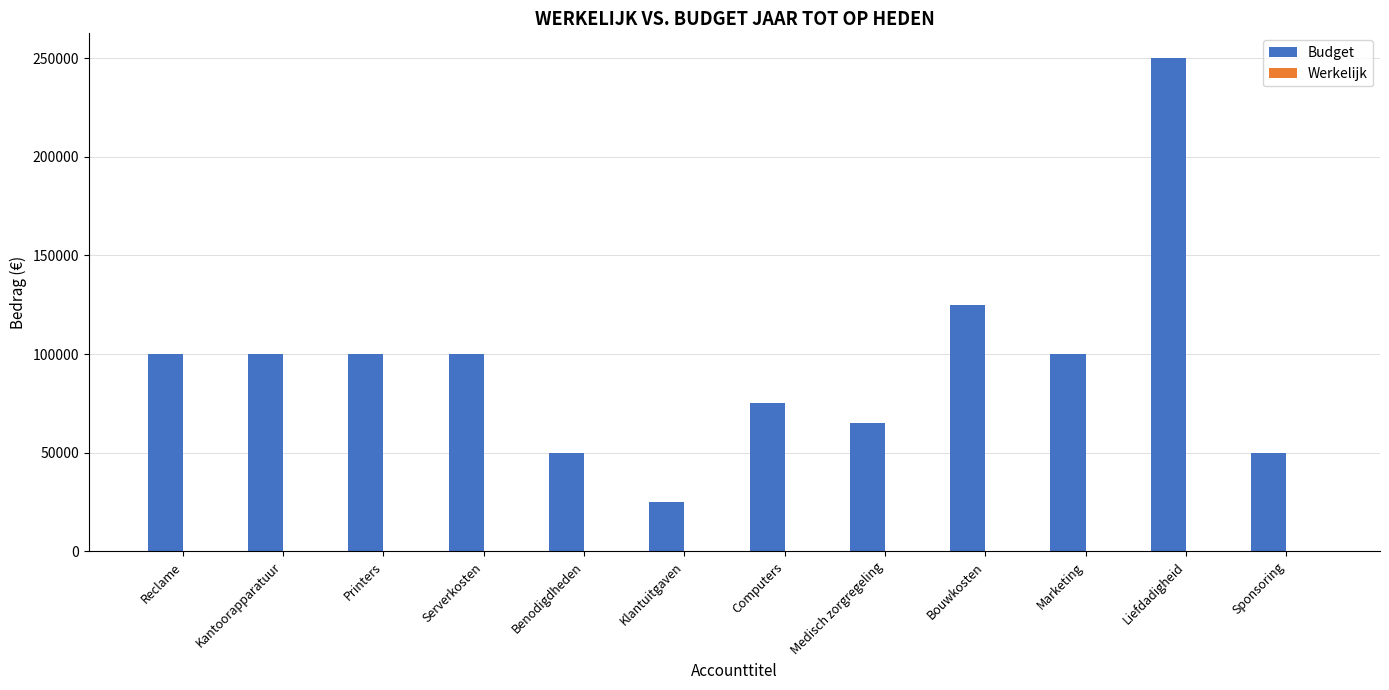

Reading left to right, extract all data points from this chart.

Reclame=100000	Kantoorapparatuur=100000	Printers=100000	Serverkosten=100000	Benodigdheden=50000	Klantuitgaven=25000	Computers=75000	Medisch zorgregeling=65000	Bouwkosten=125000	Marketing=100000	Liefdadigheid=250000	Sponsoring=50000